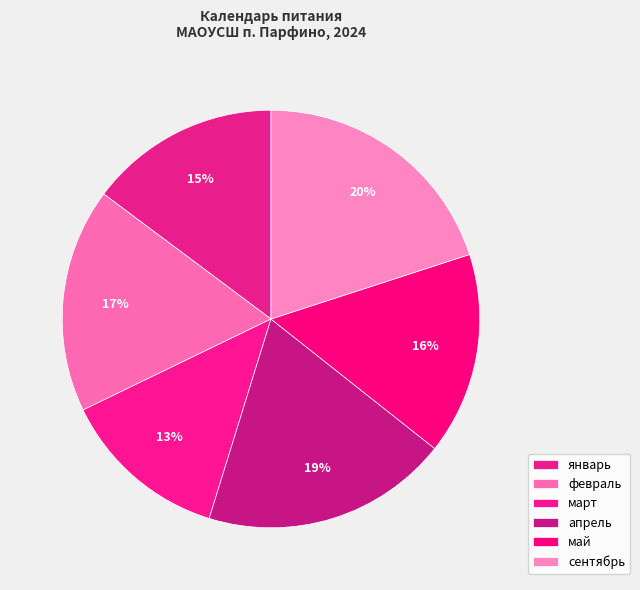

How many segments does this pie chart have?

6